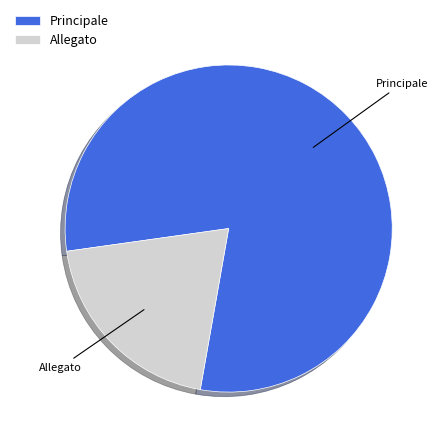

The Allegato slice represents 8% of the pie. True or false?

False